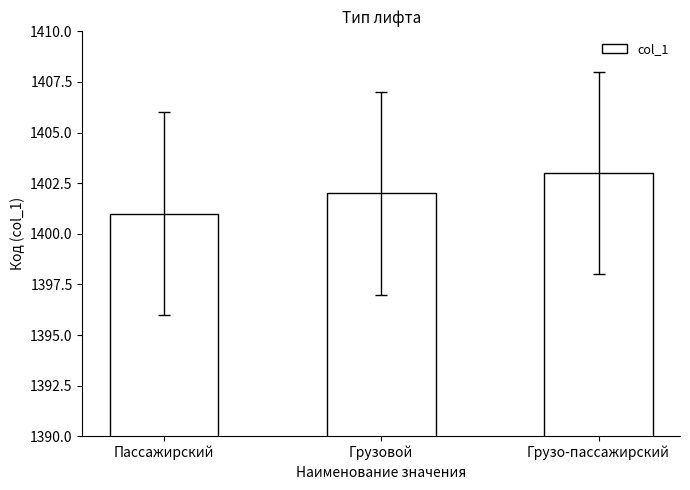

Count the values in the range 1401 to 1403.

3